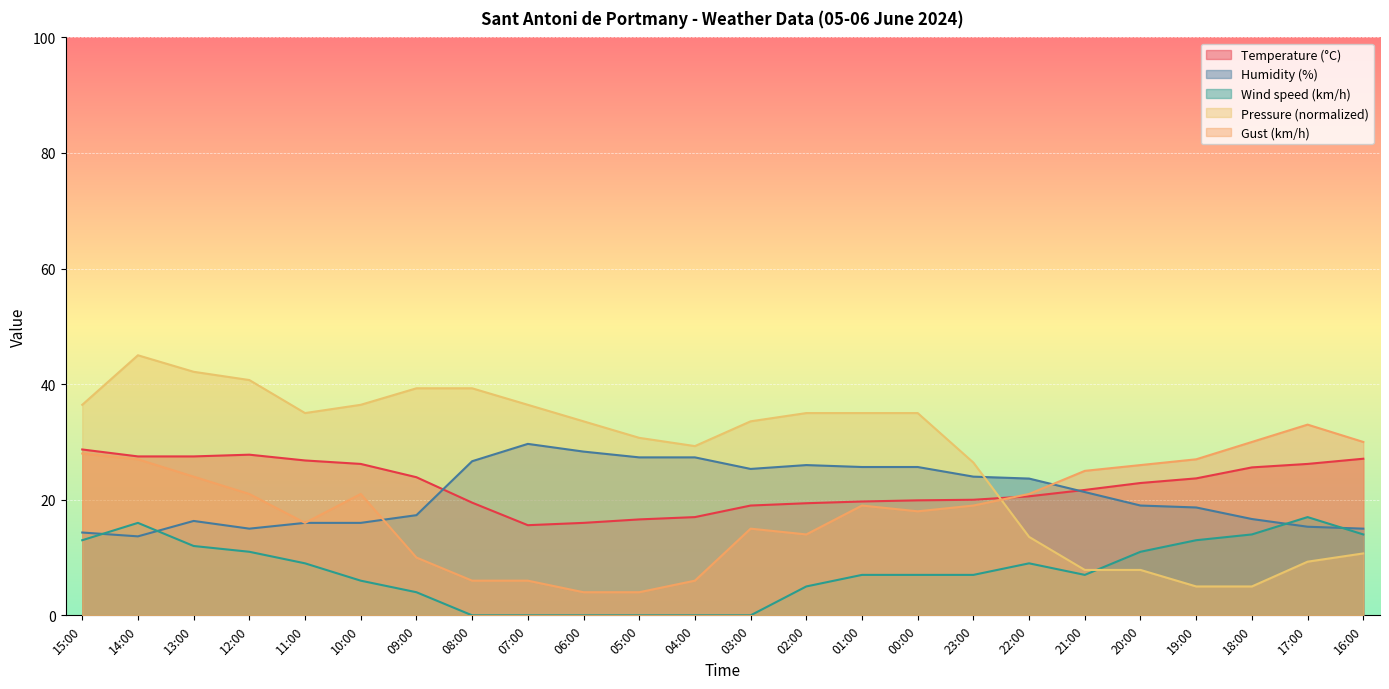

True or false: Pressure (hPa) scaled has a value of 21.0 at 00:00.

False